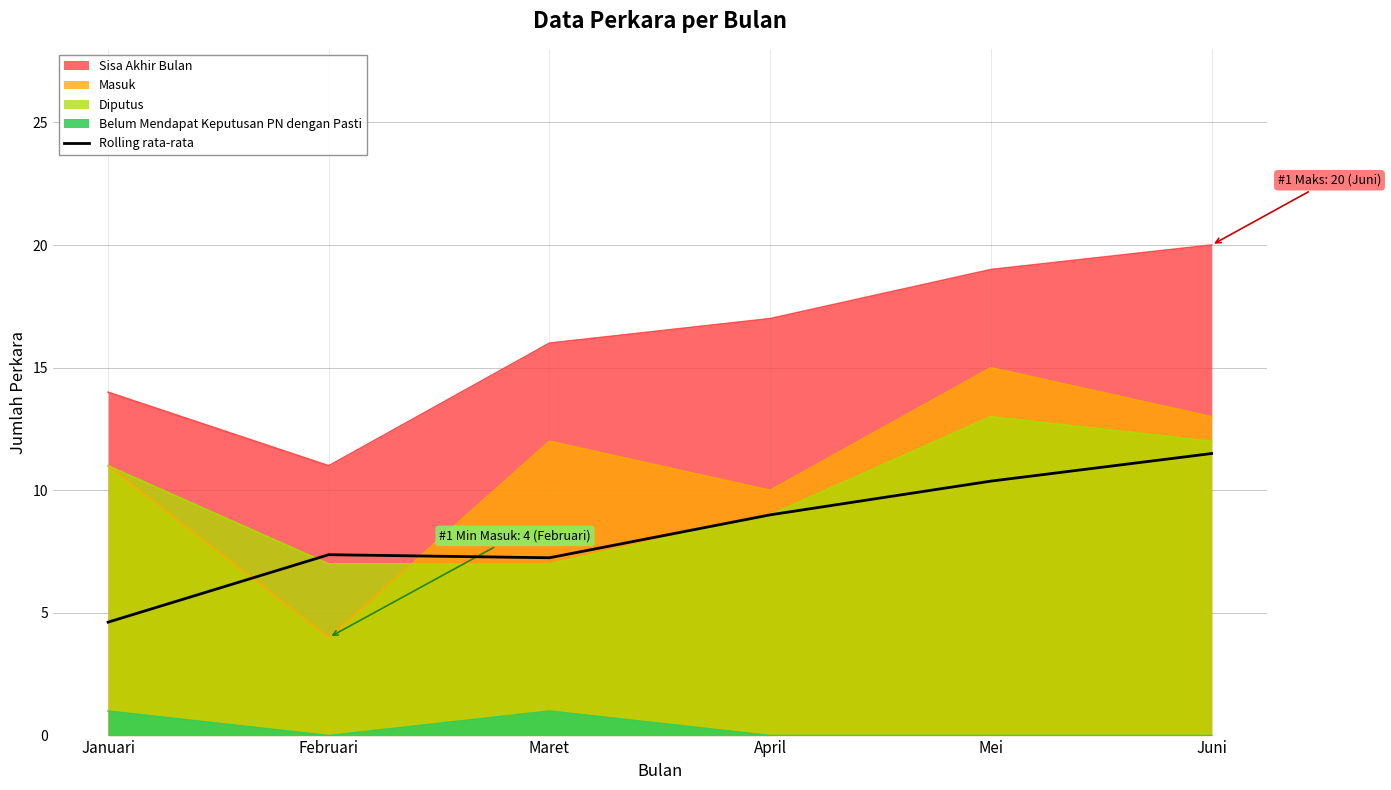

True or false: the data shows 7.4 at Februari.

True